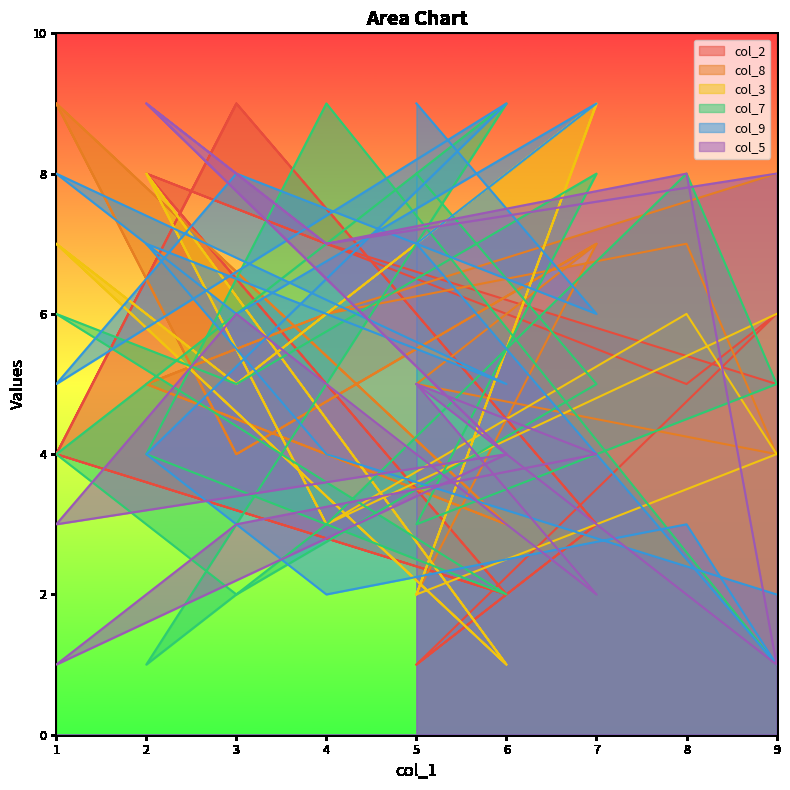

What is the value of the col_7 point at the 15th from the left?

1